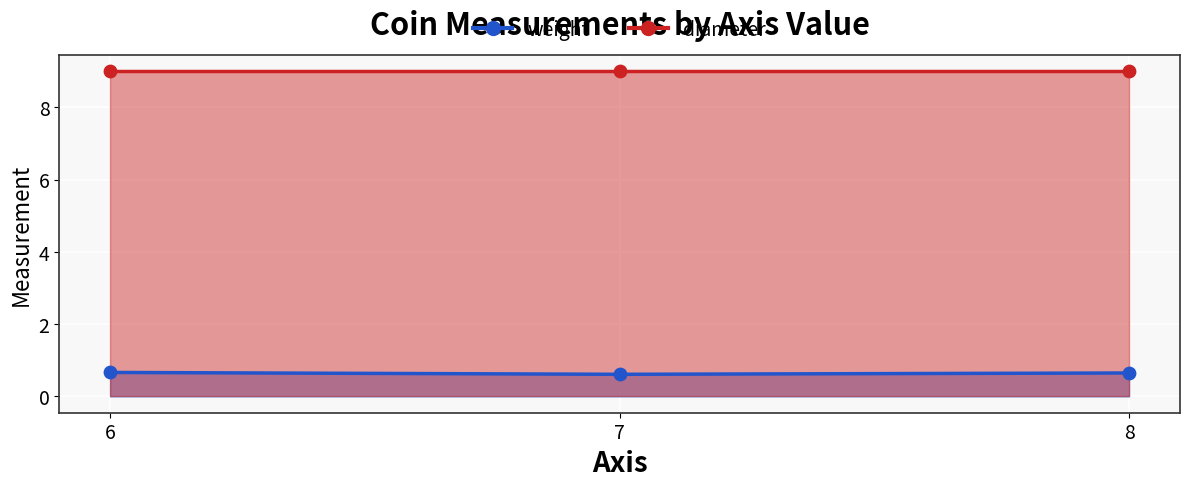

What are all the series names shown in the legend?

weight, diameter